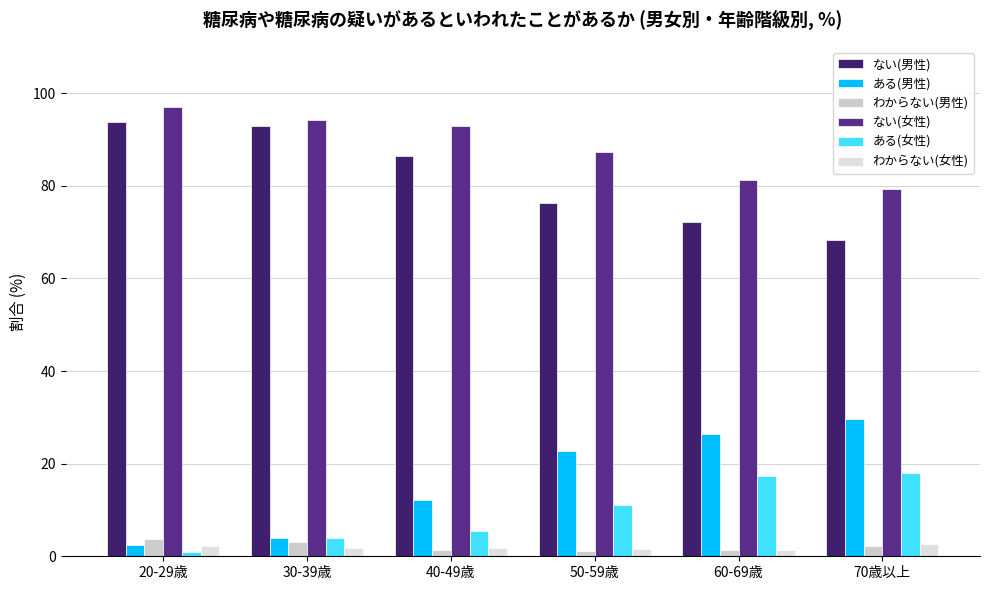

True or false: ある(男性) has a value of 26.5 at 60-69歳.

True